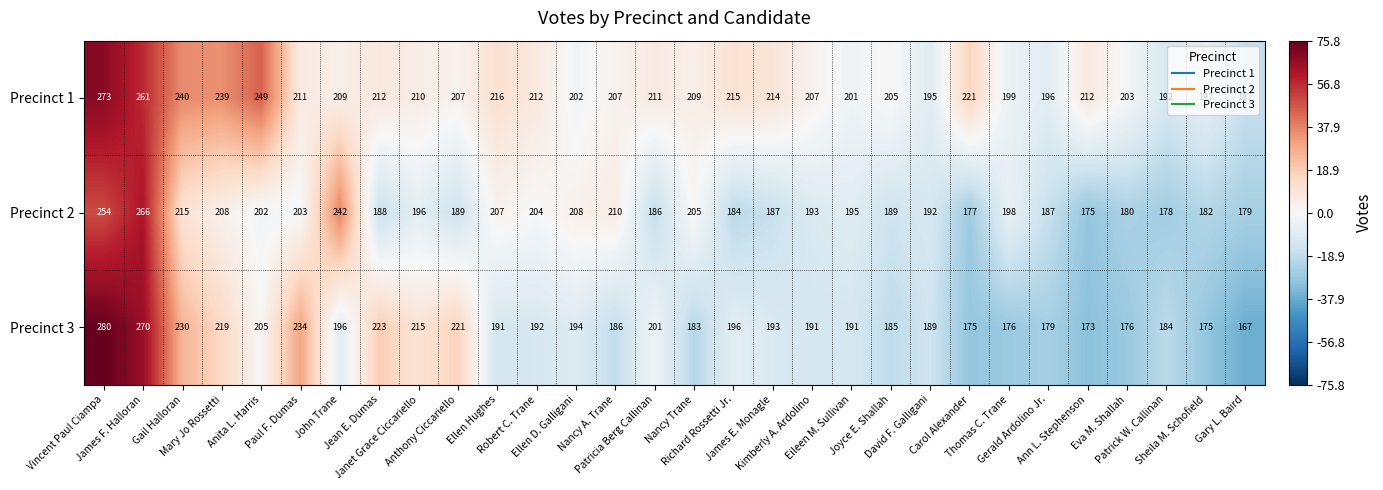

Rank the series by their maximum value, from lowest to highest.

Precinct 2, Precinct 1, Precinct 3